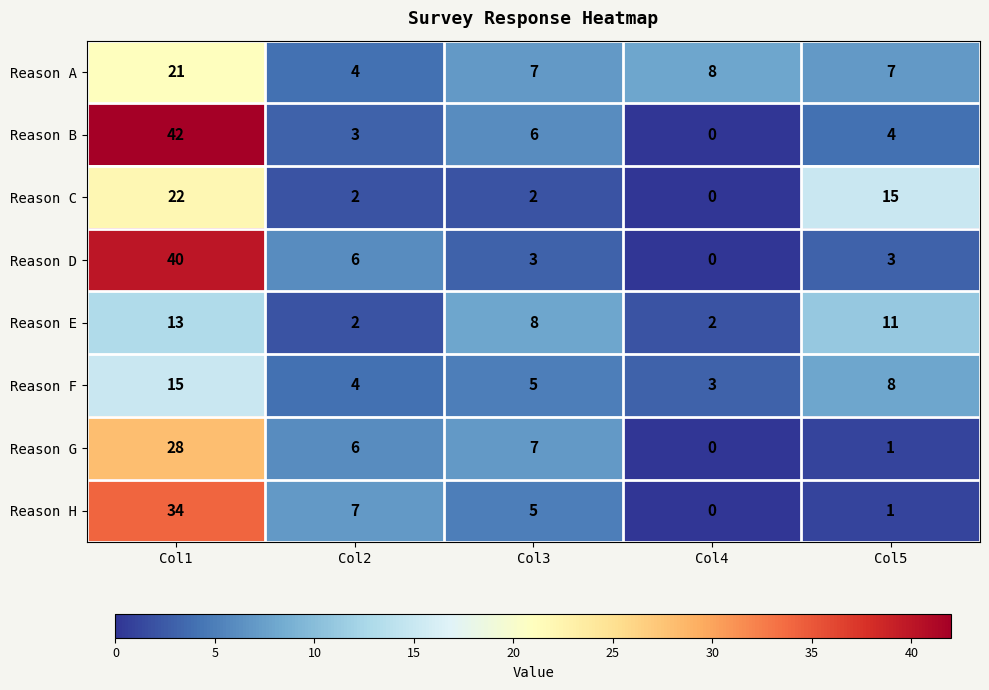

Rank the series by their maximum value, from highest to lowest.

Reason B, Reason D, Reason H, Reason G, Reason C, Reason A, Reason F, Reason E